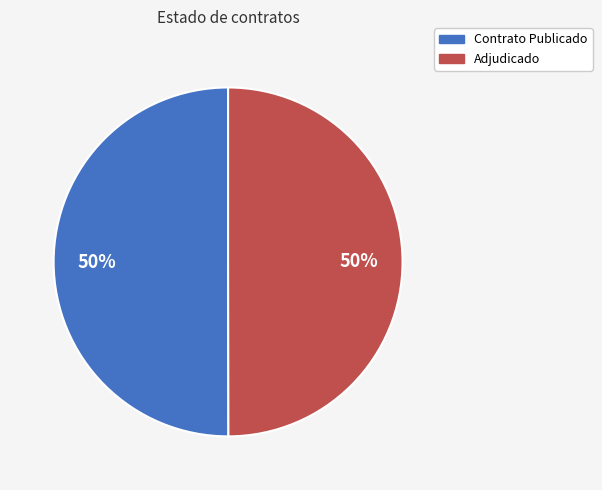

Do Contrato Publicado and Adjudicado together represent more than half of the pie?

Yes